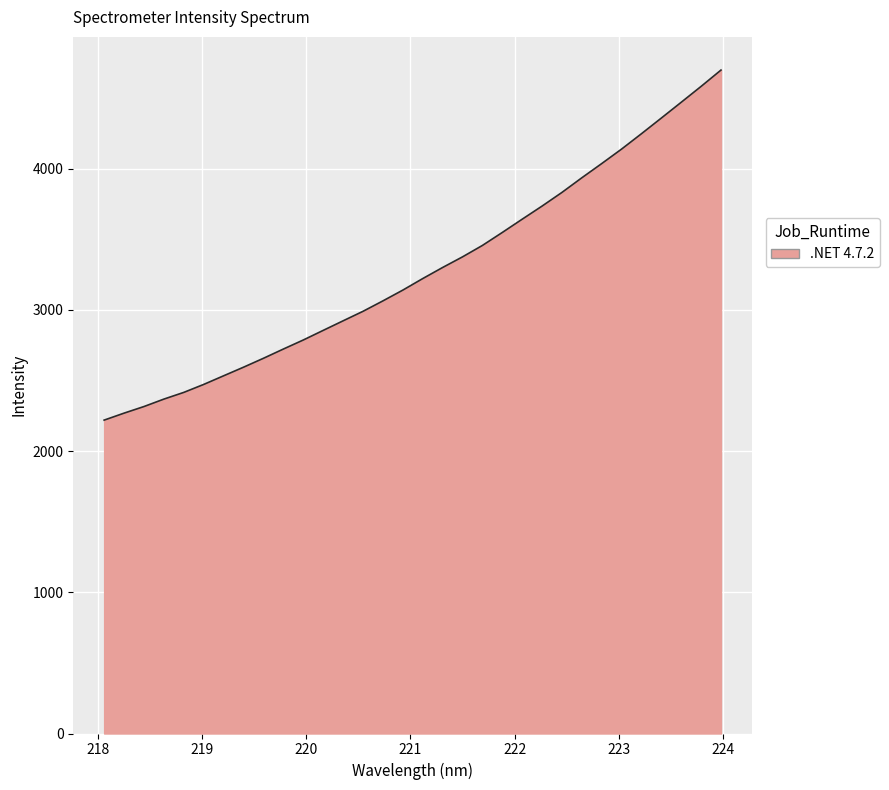

What is the greatest value displayed?

4699.4